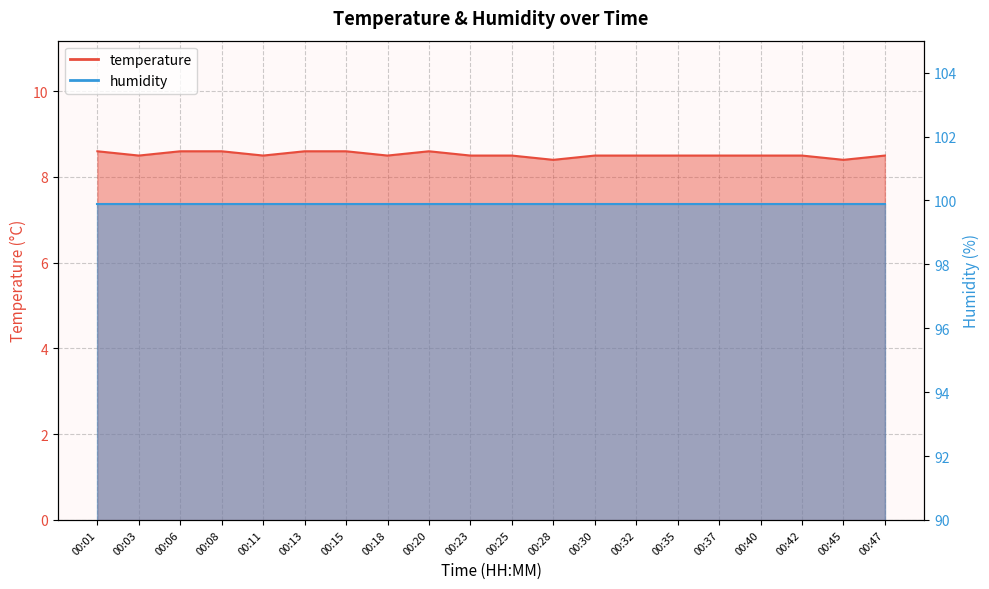

What is the value of the 7th point from the left?

8.6